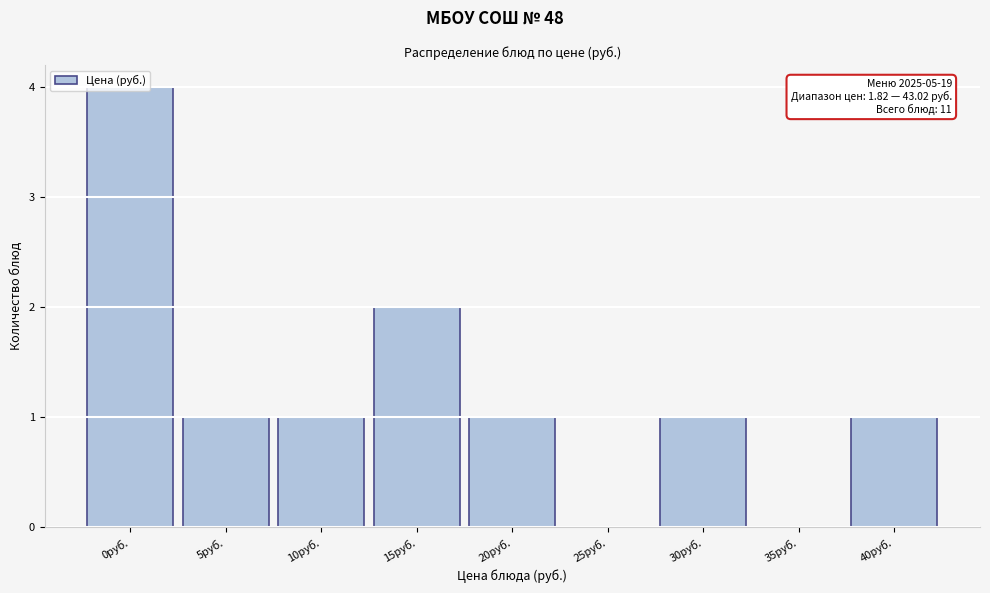

What is the change in value from 0руб. to 25руб.?

-4